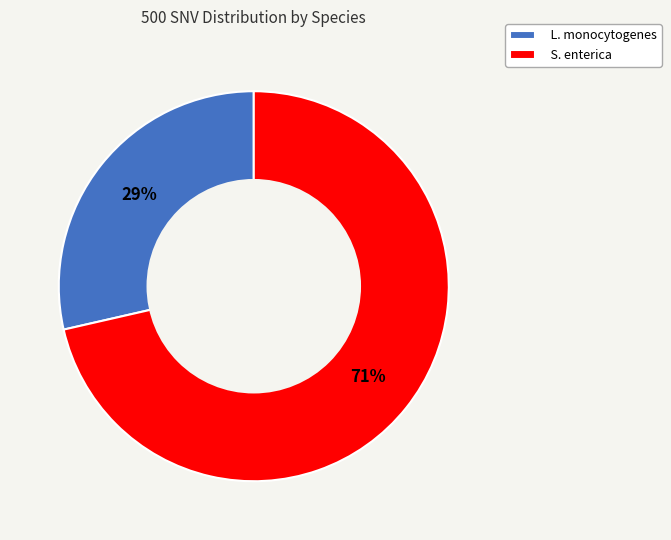

Combined, do L. monocytogenes and S. enterica account for over 50%?

Yes